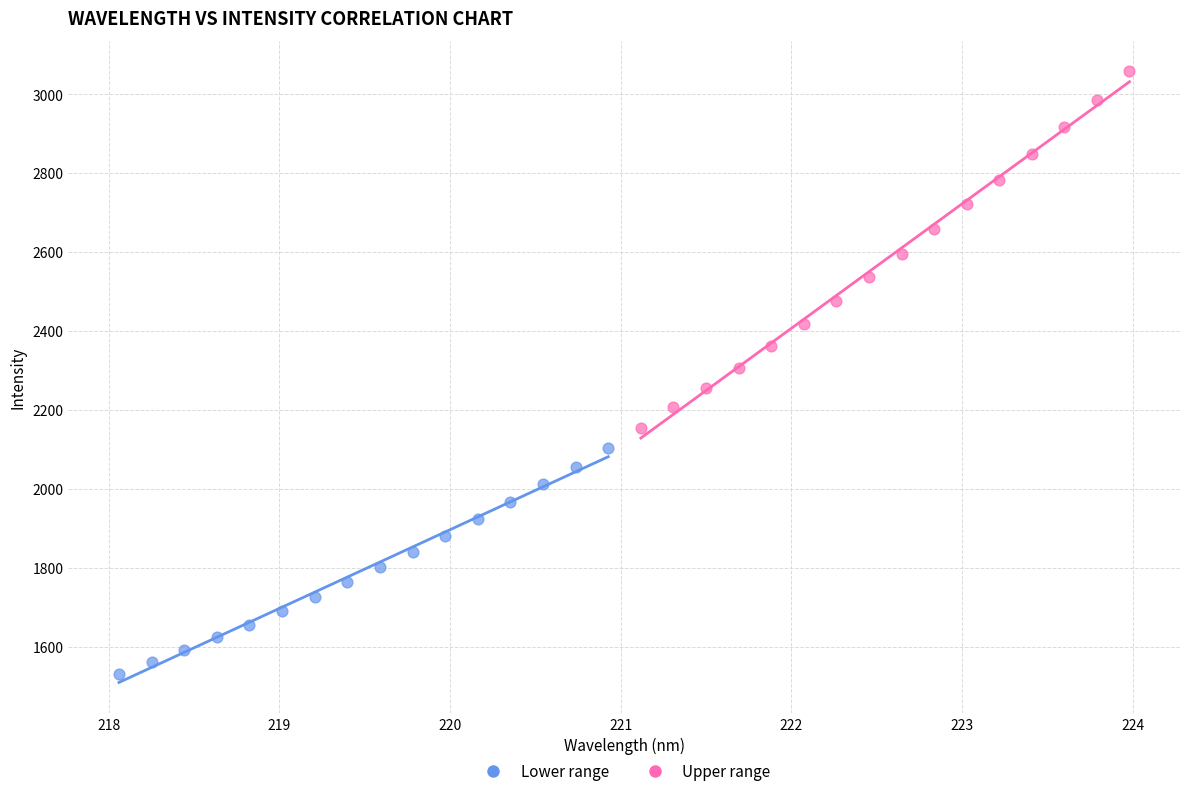

What are all the series names shown in the legend?

Lower range, Upper range